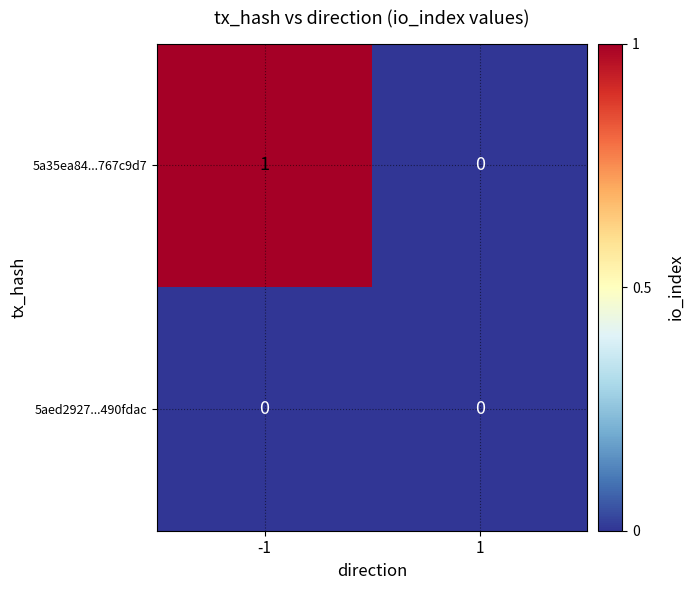

Rank the series by their maximum value, from highest to lowest.

5a35ea84...767c9d7, 5aed2927...490fdac